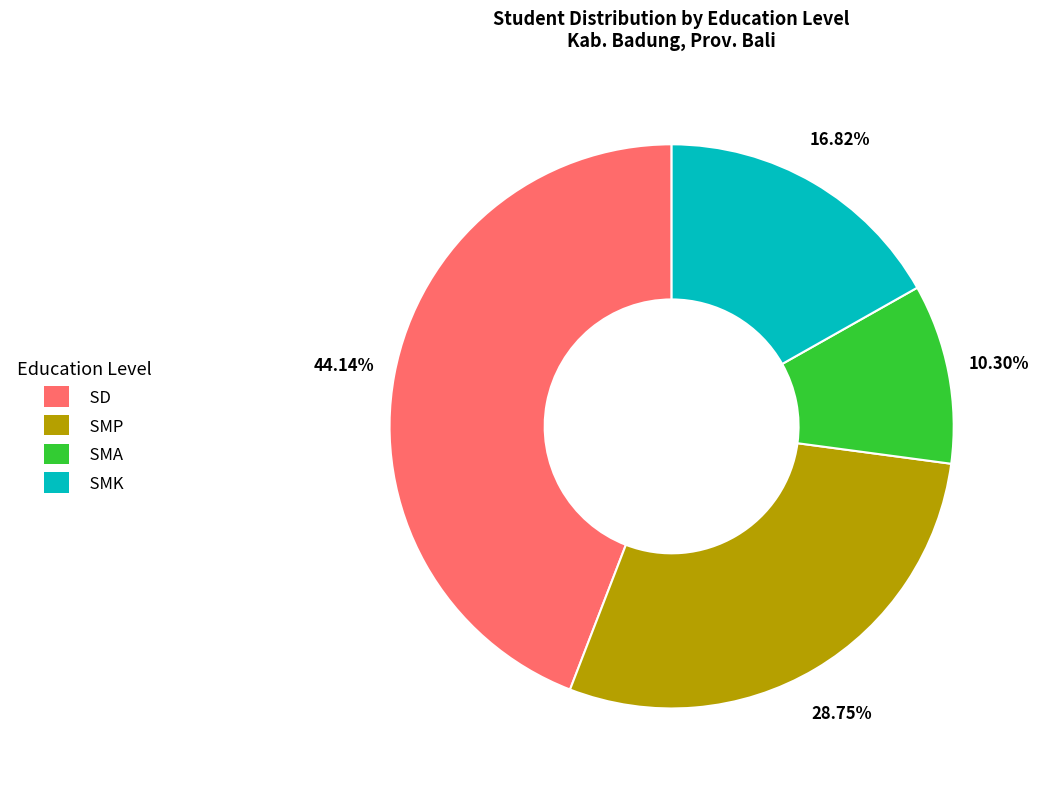

What is the ratio of the value at SMK to the value at SMA?

1.6